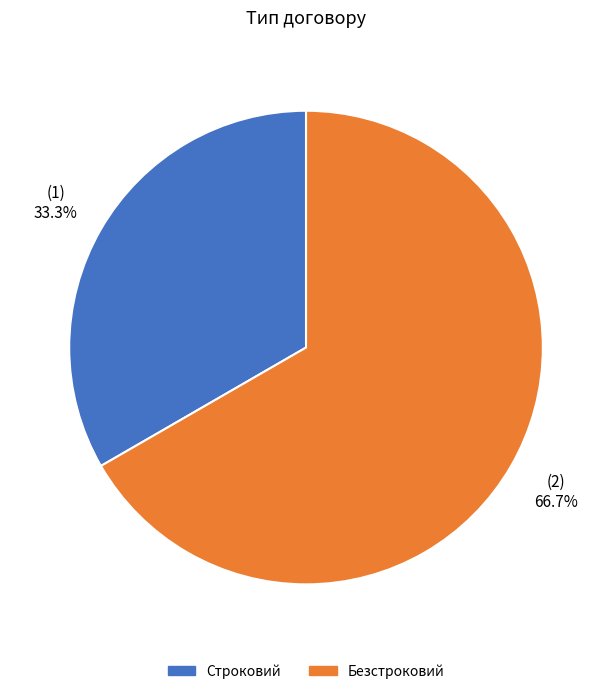

Is it true that Безстроковий is 67% of the pie?

True